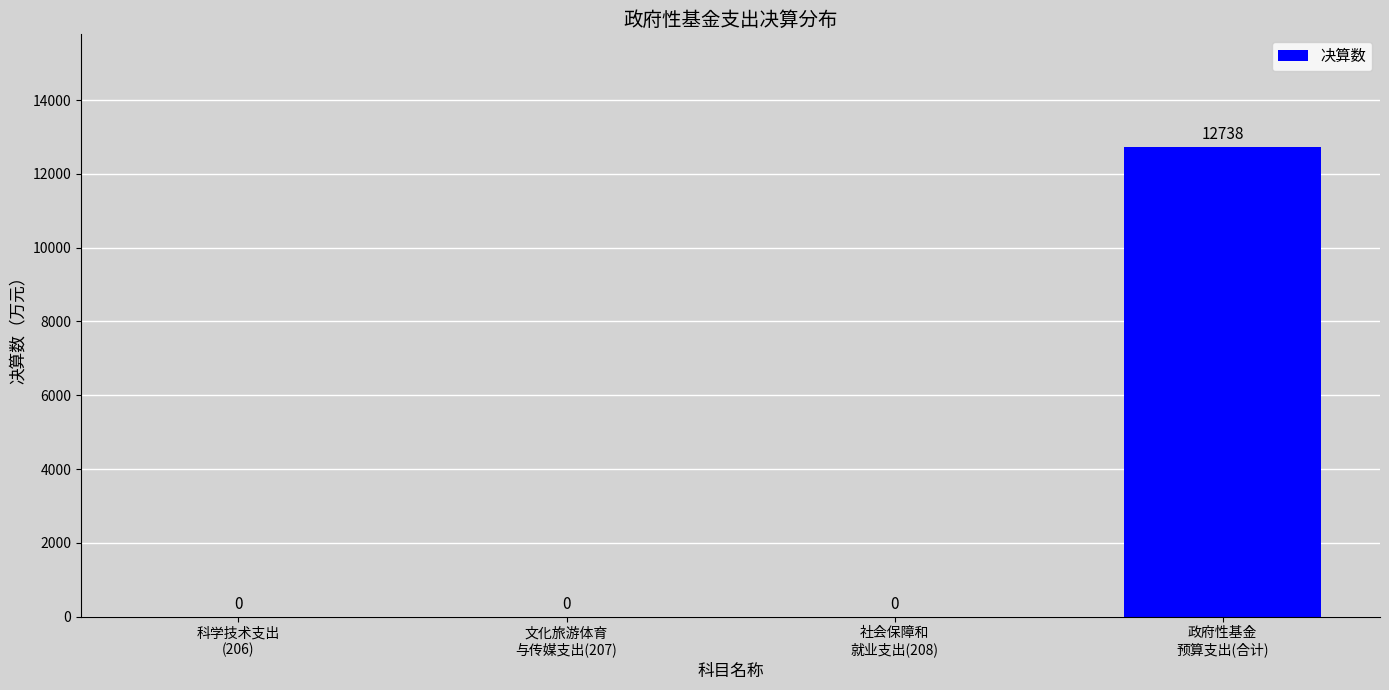

What is the greatest value displayed?

12738